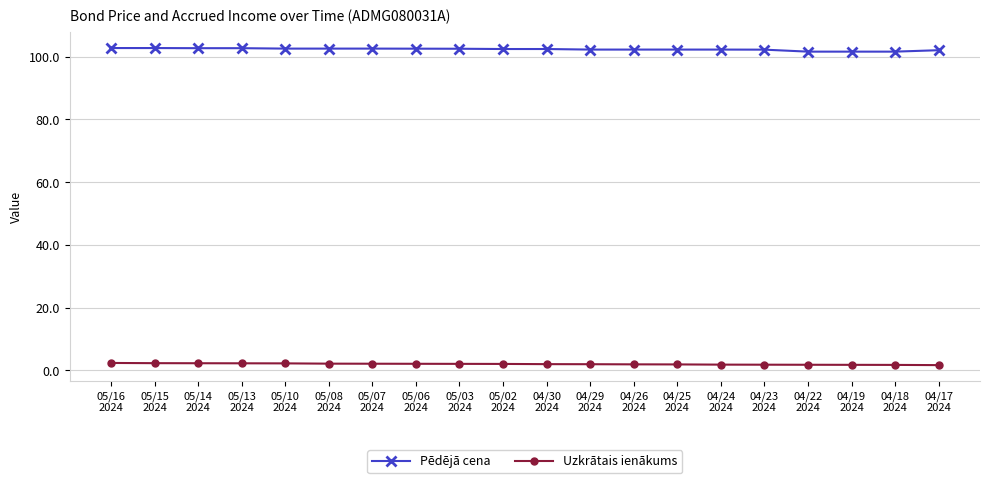

How many categories are shown in the chart?

20